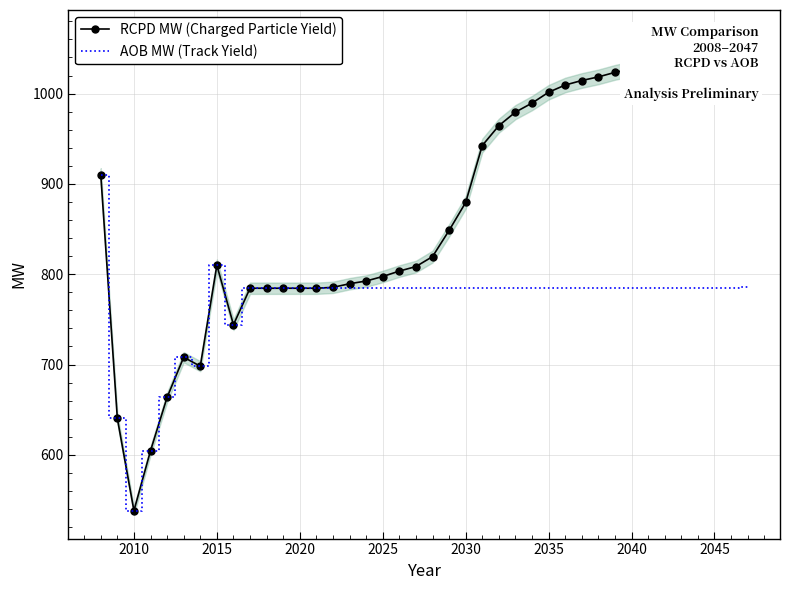

What is the difference between the second highest and second lowest values in the RCPD MW (Charged Particle Yield) series?

446.9